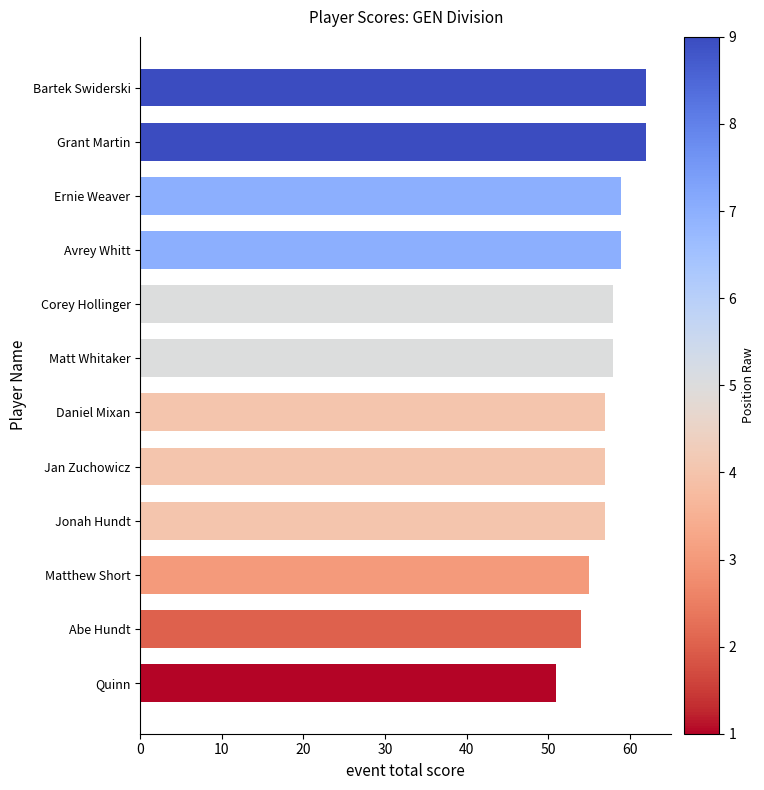

The value at Grant Martin is 62. True or false?

True